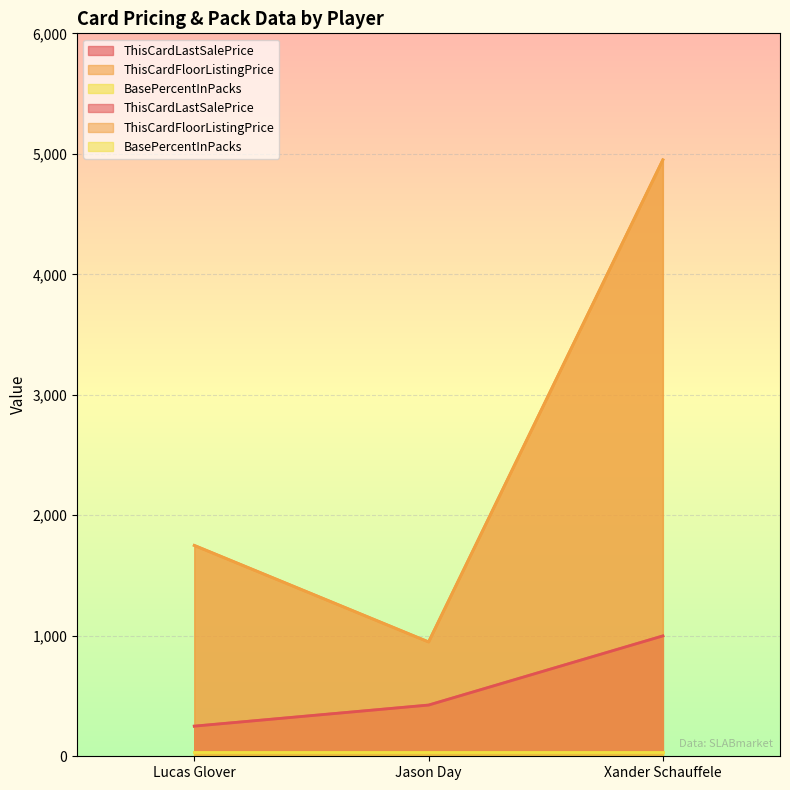

Which has a higher value, Lucas Glover or Jason Day?

Jason Day